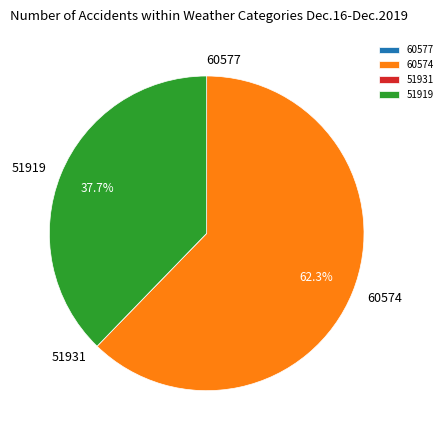

Is there a majority slice in this chart?

Yes